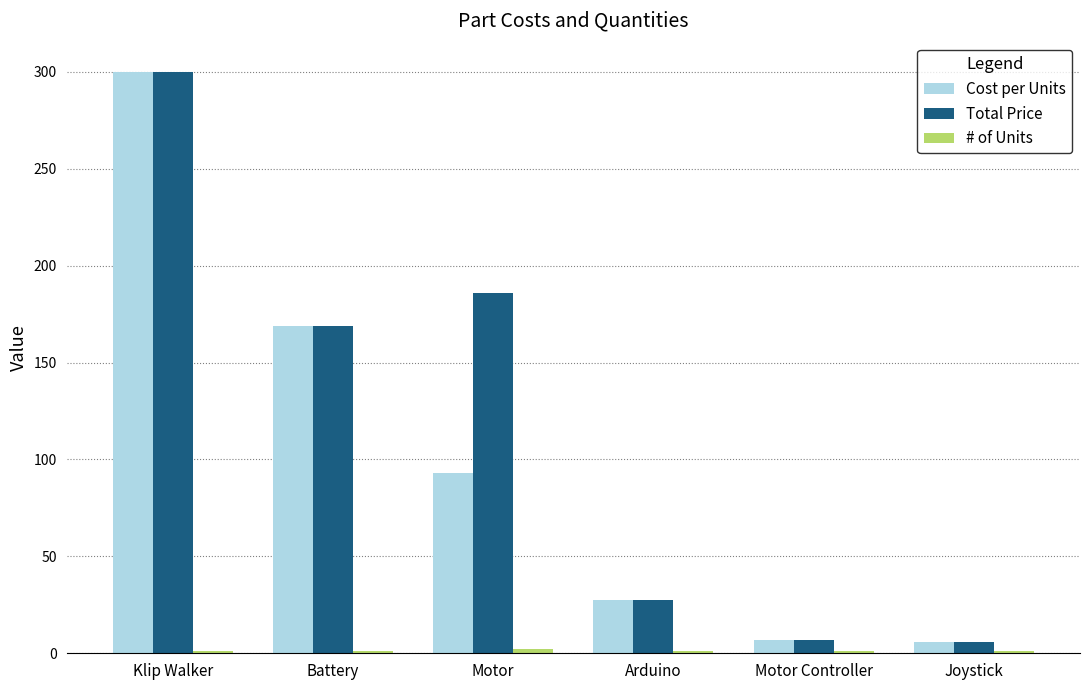

What is the sum of the Cost per Units values at Battery and Motor Controller?

176.0